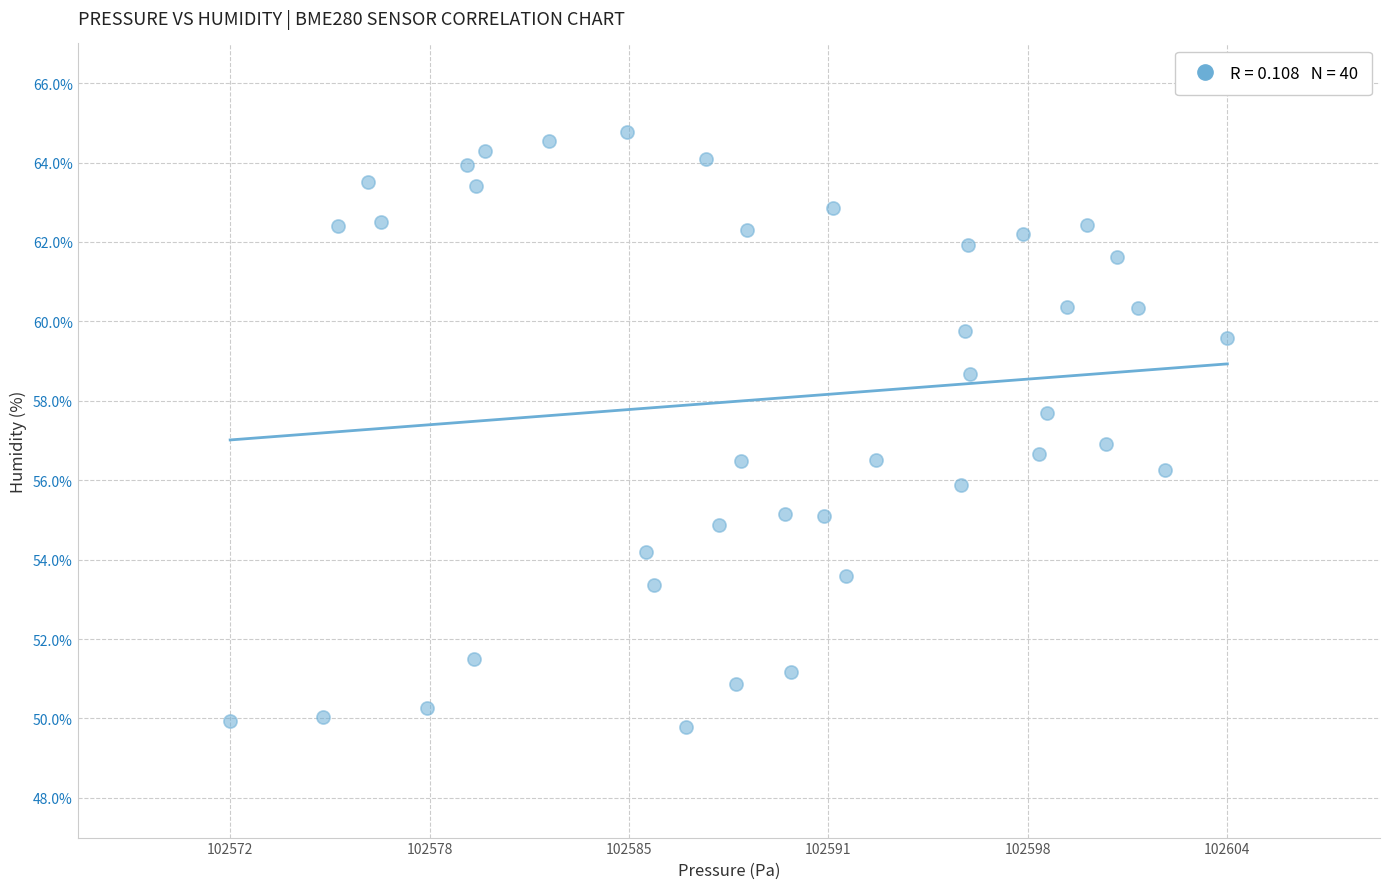

What is the range of X values (max minus min)?

32.7